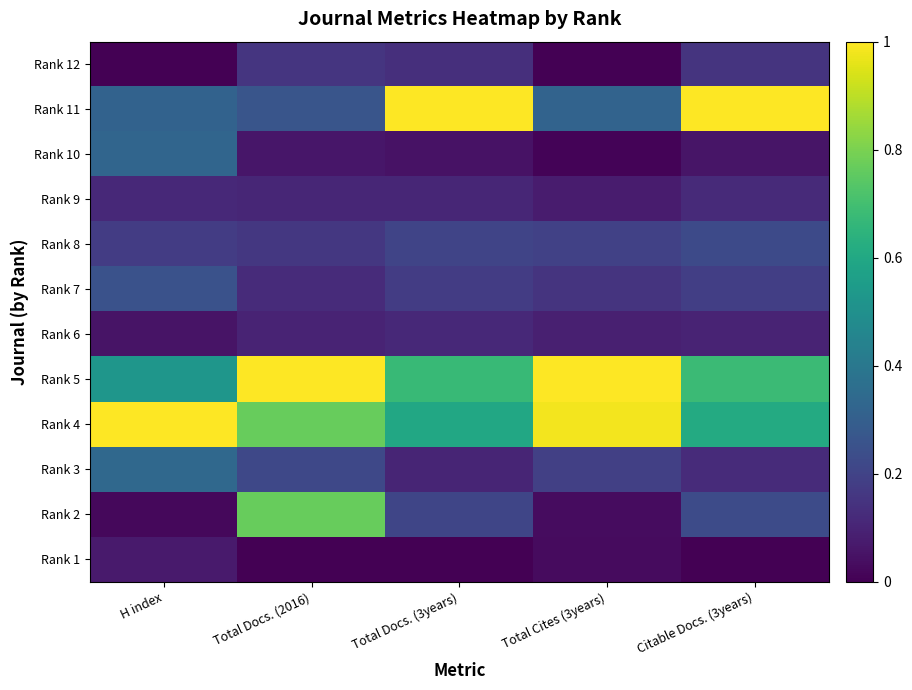

Between H index and Total Docs. (3years), which is larger?

Total Docs. (3years)